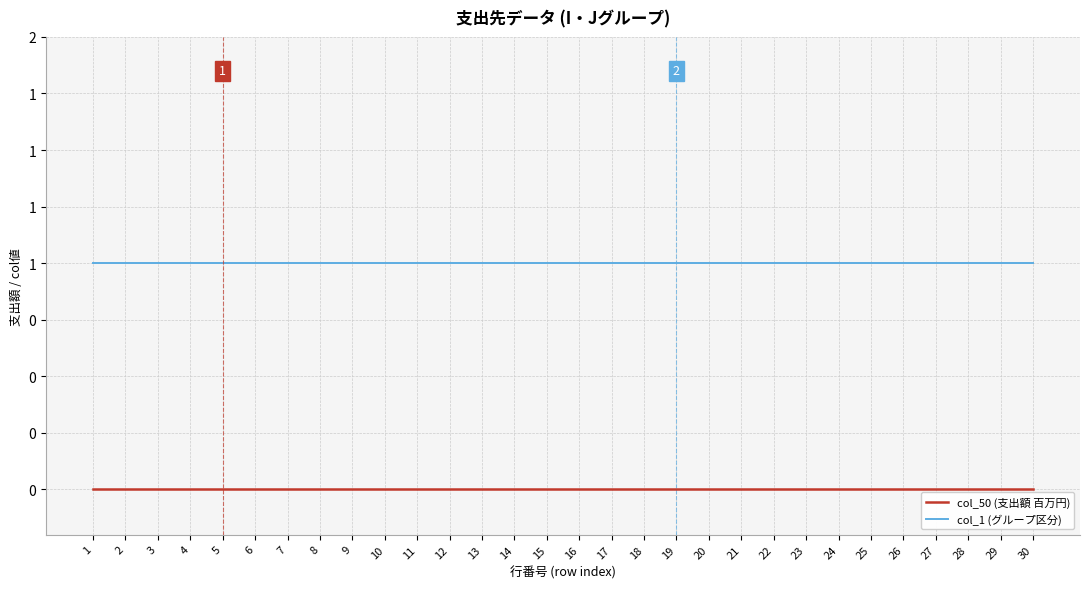

What is the total value across all series at 4?

1